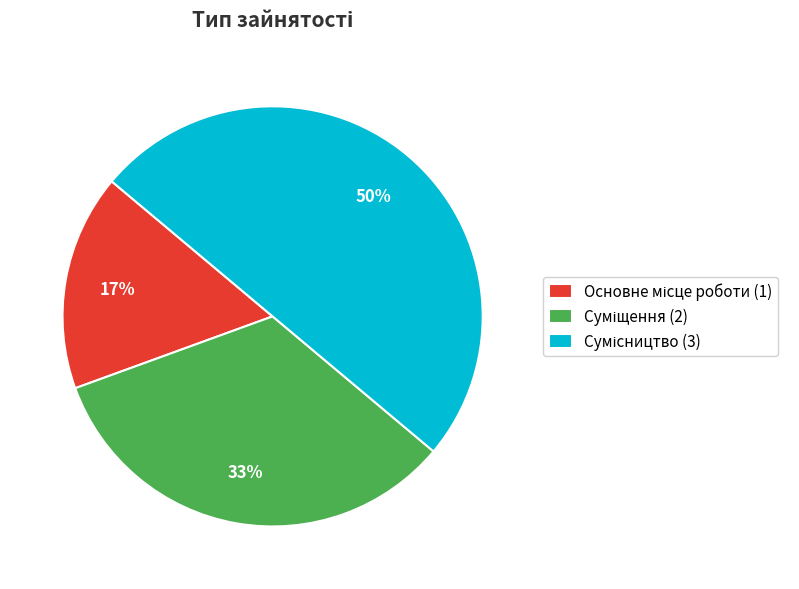

To the nearest percent, what is the difference between the largest and smallest slice percentages?

33%